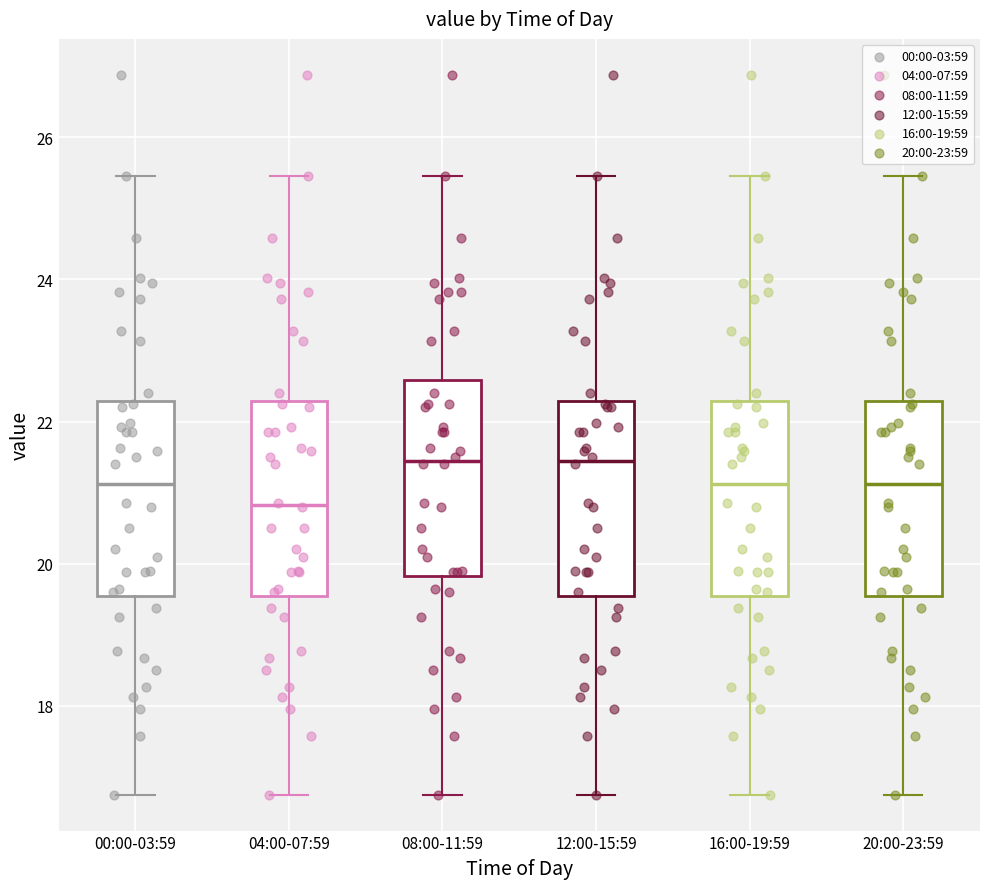

Reading left to right, transcribe this box plot: for each box, give where its median line is, the range the box spans, and where its two whiskers end, as read against the y-axis. The values are not printed on the chart, so give them approximately, as read against the axis.

00:00-03:59: median 21.2, box 19.6 to 22.2, whiskers 16.8 to 25.4
04:00-07:59: median 20.8, box 19.6 to 22.2, whiskers 16.8 to 25.4
08:00-11:59: median 21.4, box 19.8 to 22.6, whiskers 16.8 to 25.4
12:00-15:59: median 21.4, box 19.6 to 22.2, whiskers 16.8 to 25.4
16:00-19:59: median 21.2, box 19.6 to 22.2, whiskers 16.8 to 25.4
20:00-23:59: median 21.2, box 19.6 to 22.2, whiskers 16.8 to 25.4